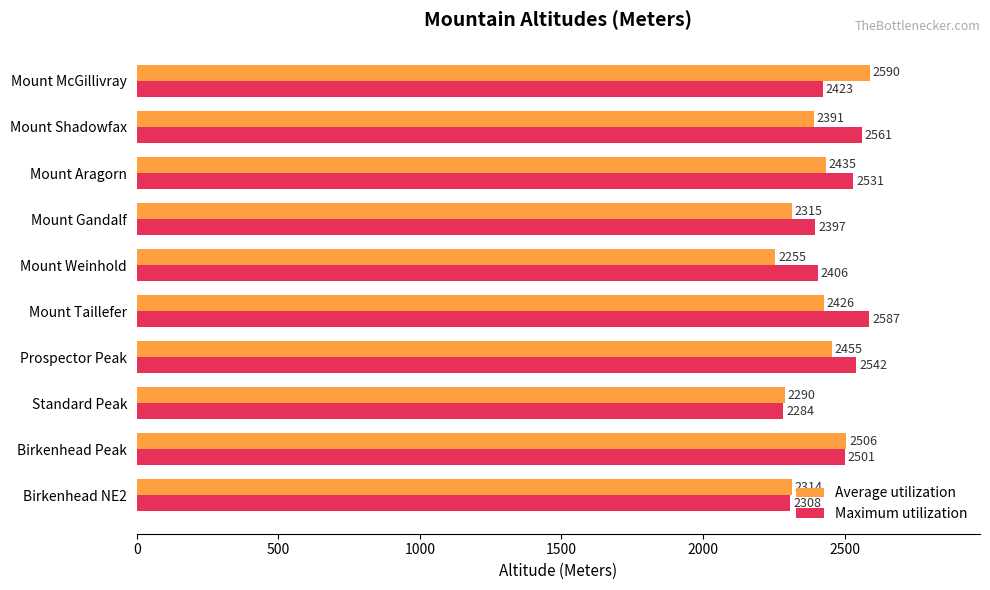

What is the greatest value displayed?

2590